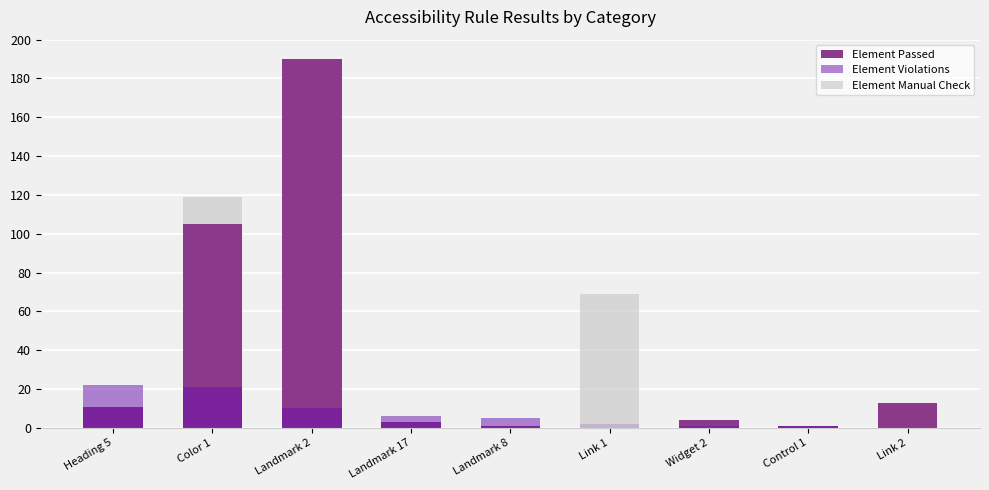

What is the approximate value of Element Violations at Color 1?

21